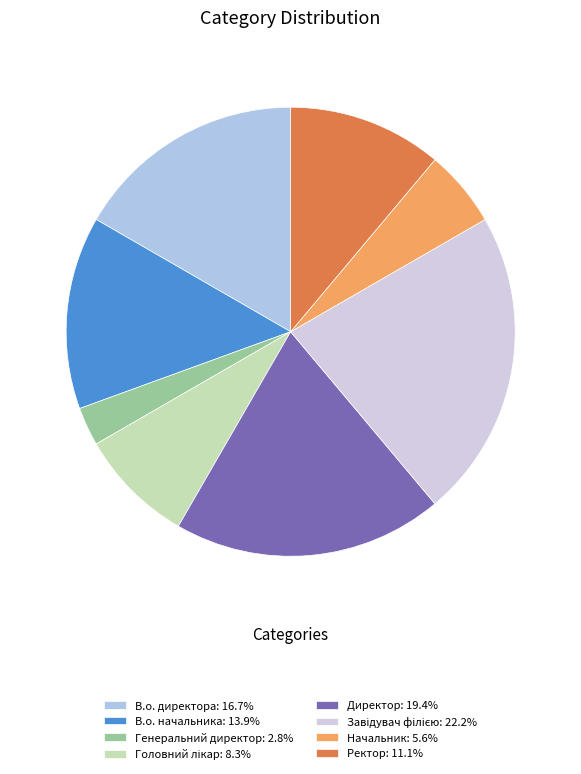

What is the ratio of the value at Директор to the value at Генеральний директор?

7.0